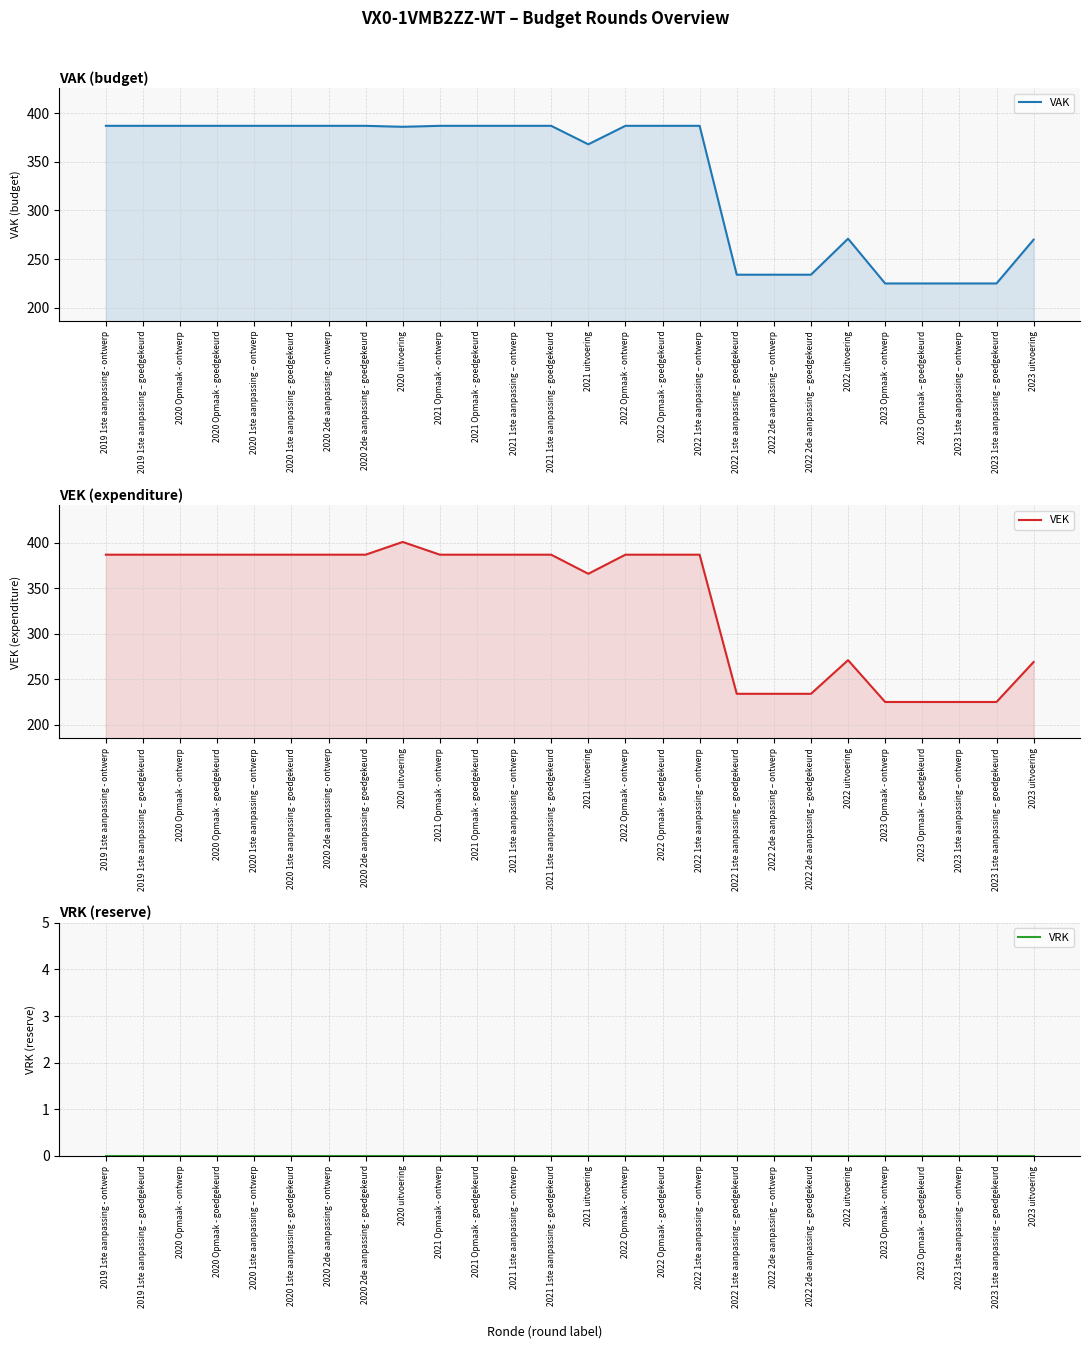

True or false: VEK has a value of 387 at 2020 1ste aanpassing – ontwerp.

True